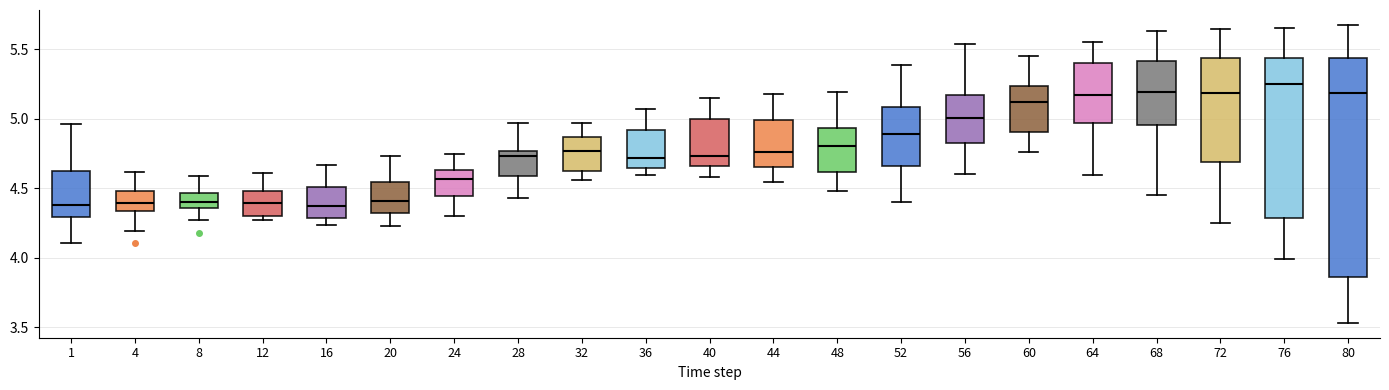

Where does the lower whisker of the box at x = 28 end on the y-axis? The values are not printed on the chart, so give them approximately, as read against the axis.

4.45